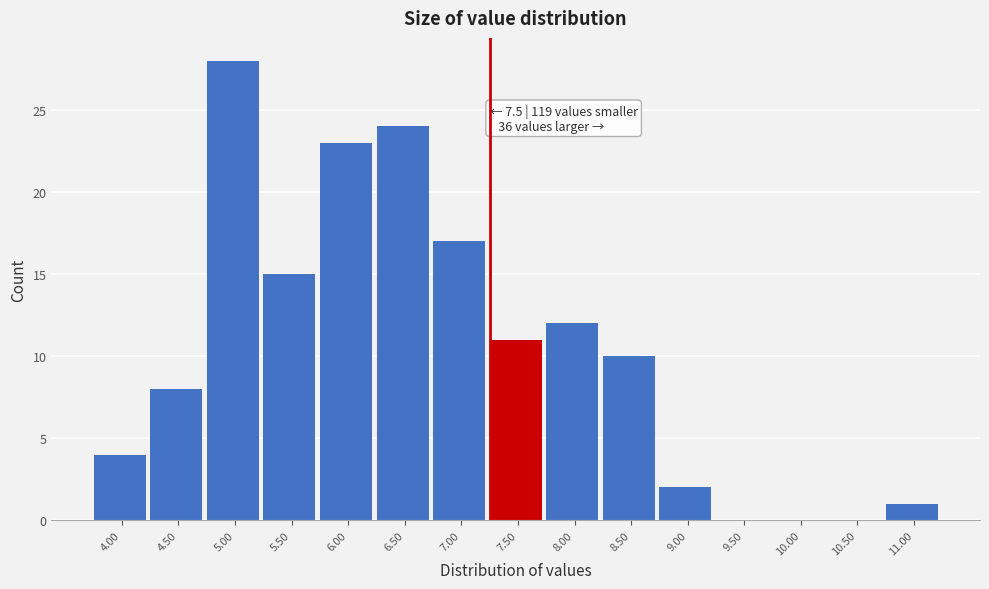

Reading left to right, list all the values displayed in this chart.

4.00=4	4.50=8	5.00=28	5.50=15	6.00=23	6.50=24	7.00=17	7.50=11	8.00=12	8.50=10	9.00=2	9.50=0	10.00=0	10.50=0	11.00=1